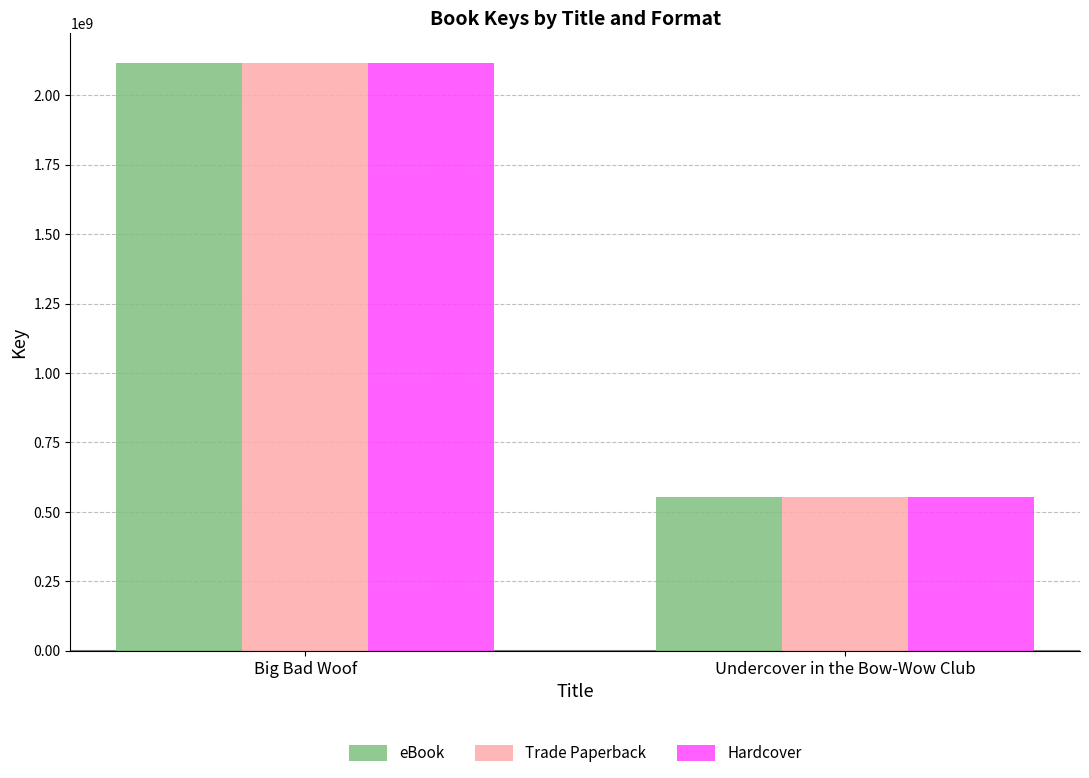

How many bars are there in total?

6